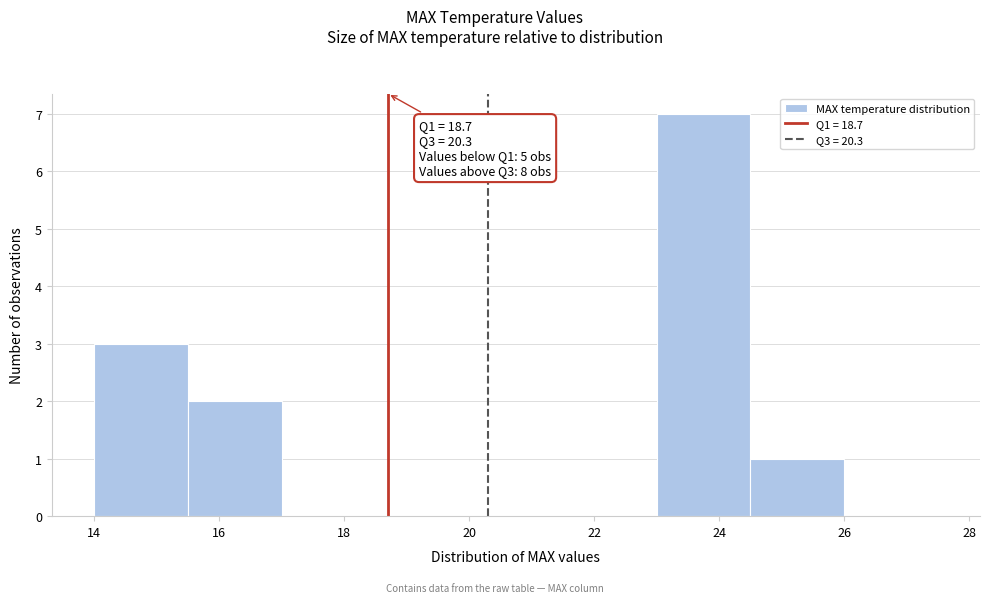

Over which range of the x-axis is the bar tallest?

23.0 to 24.5